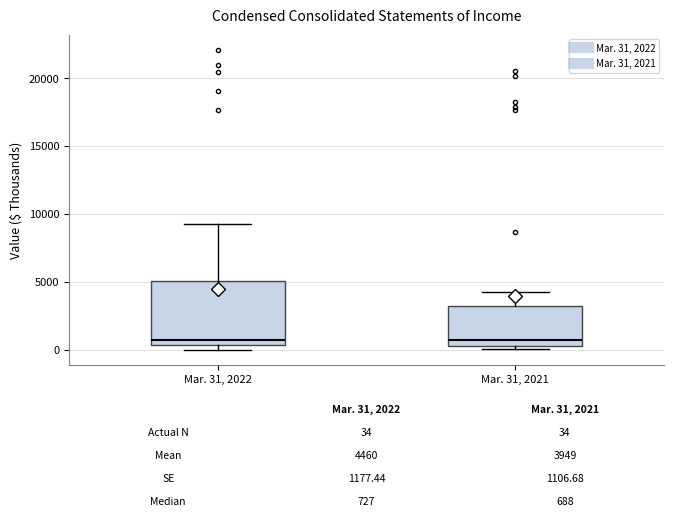

Comparing the boxes themselves (not the whiskers), which one is the tallest?

Mar. 31, 2022